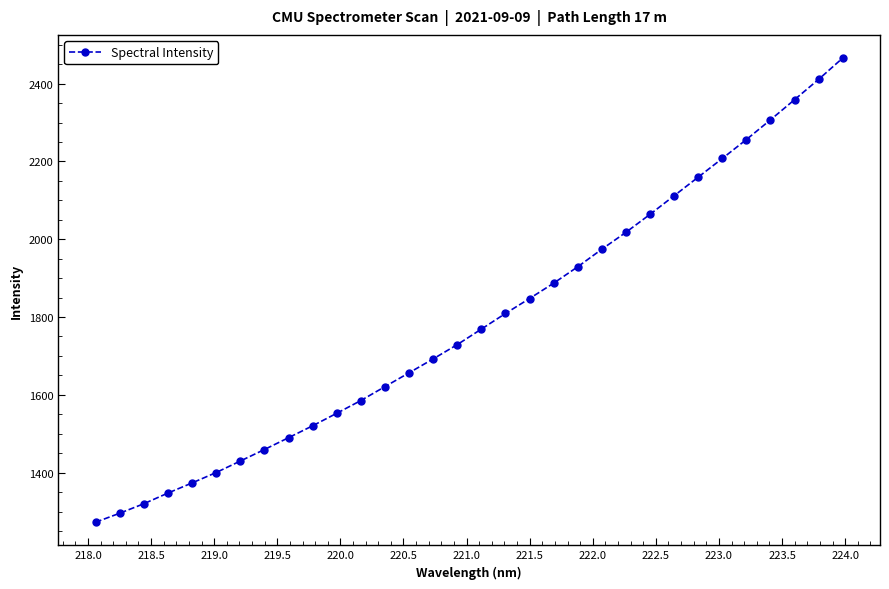

What is the smallest value displayed?

1272.6